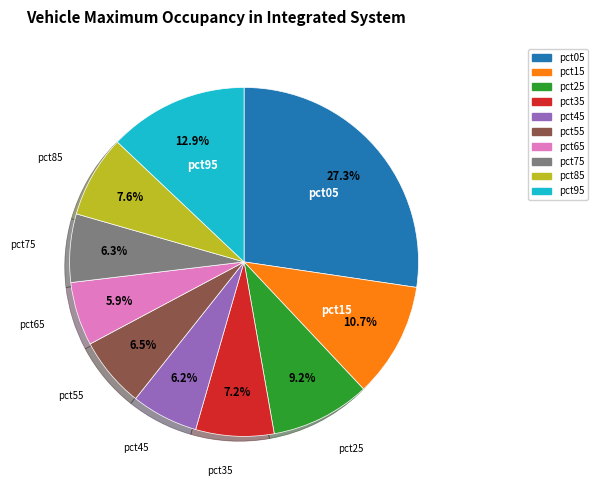

What portion of the pie excludes pct65?

94.1%